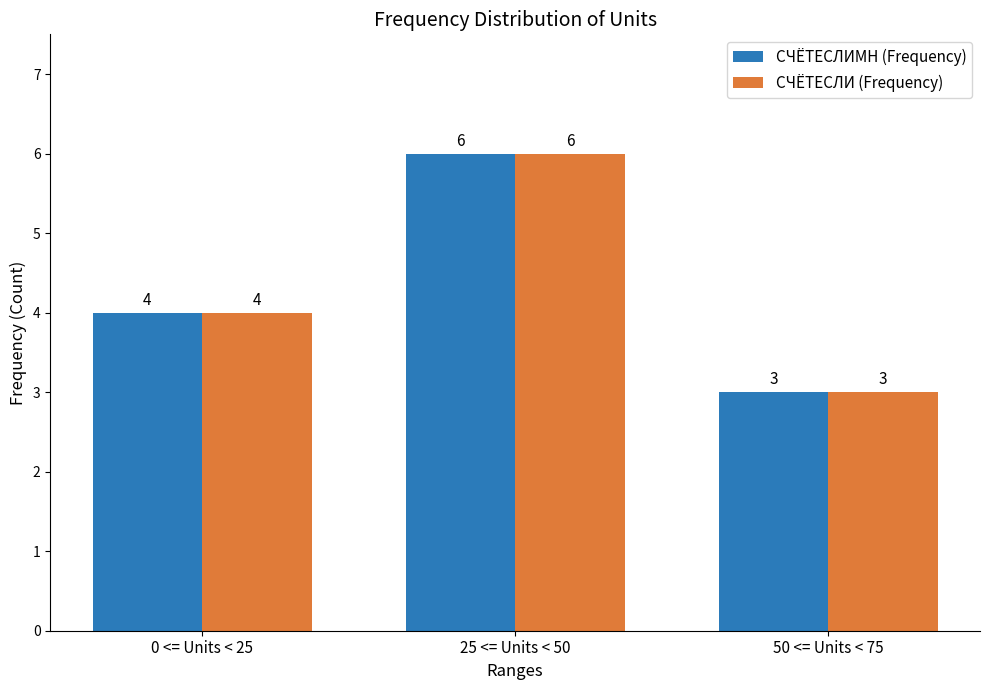

Count the СЧЁТЕСЛИМН (Frequency) values in the range 3 to 6.

3